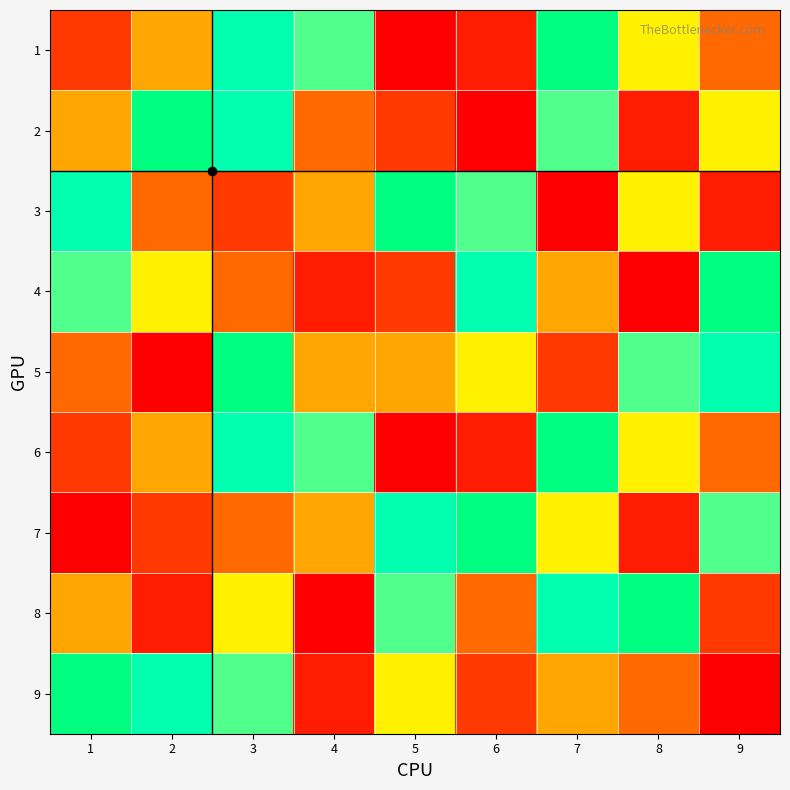

Which series has the widest spread of values?

1